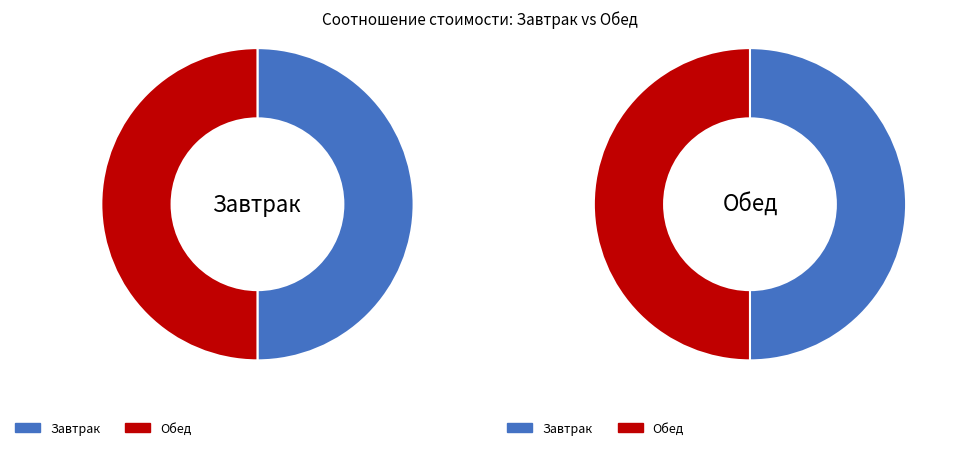

What is the largest slice in the pie chart?

Завтрак